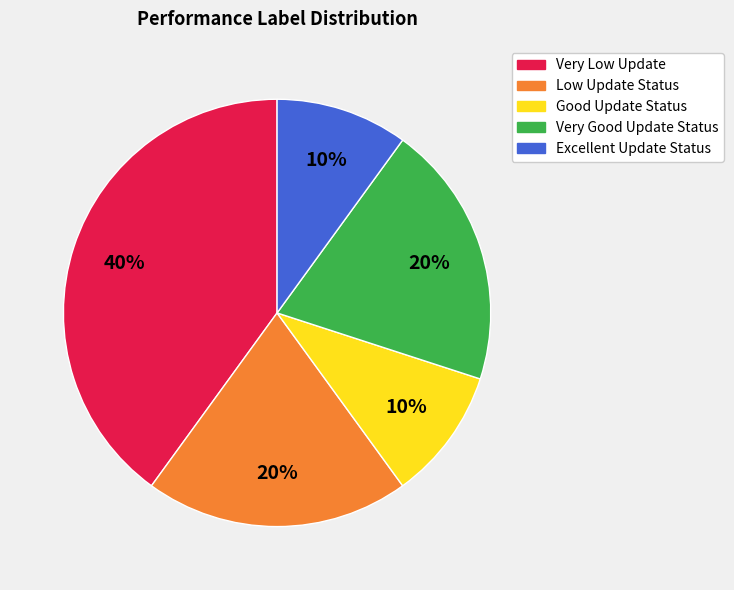

Do Very Good Update Status and Good Update Status together represent more than half of the pie?

No